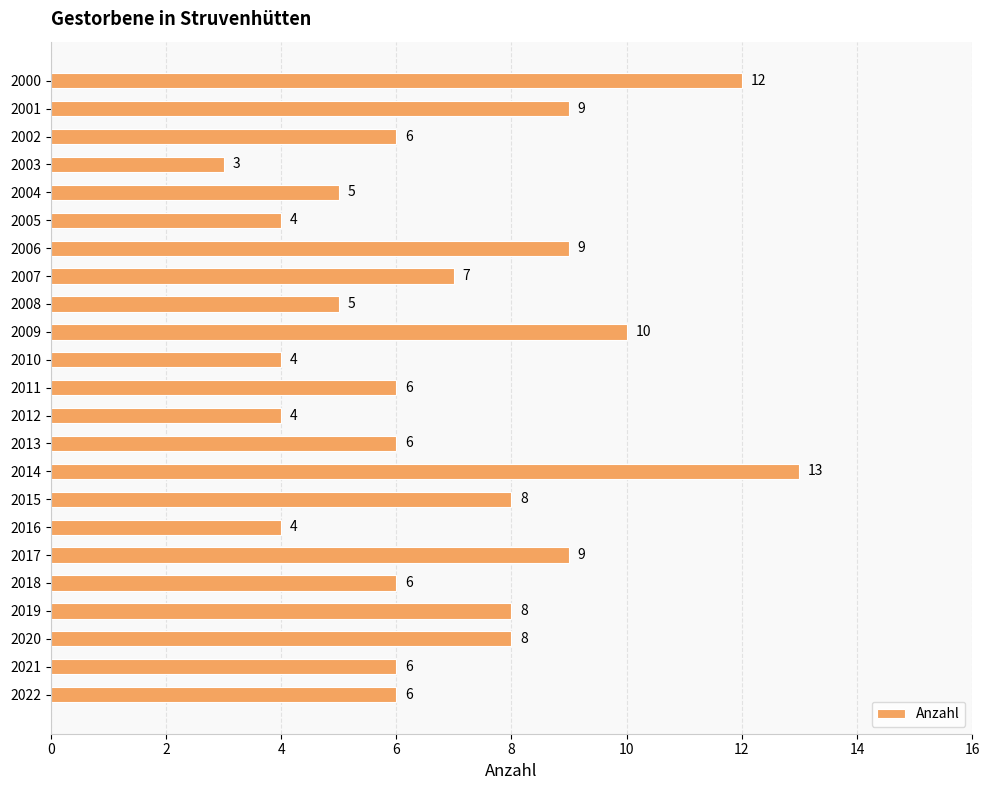

Which category has the lowest value across all series?

2003